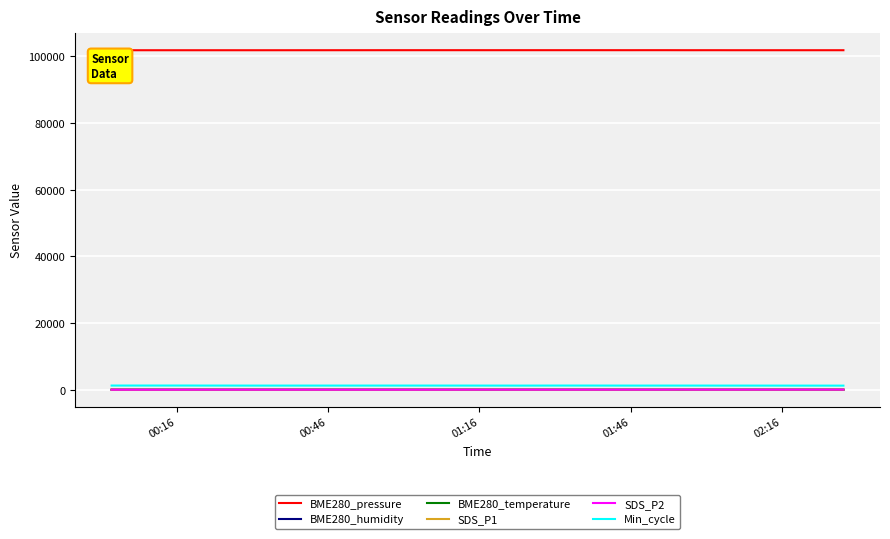

What is the maximum value shown in the chart?

101862.4